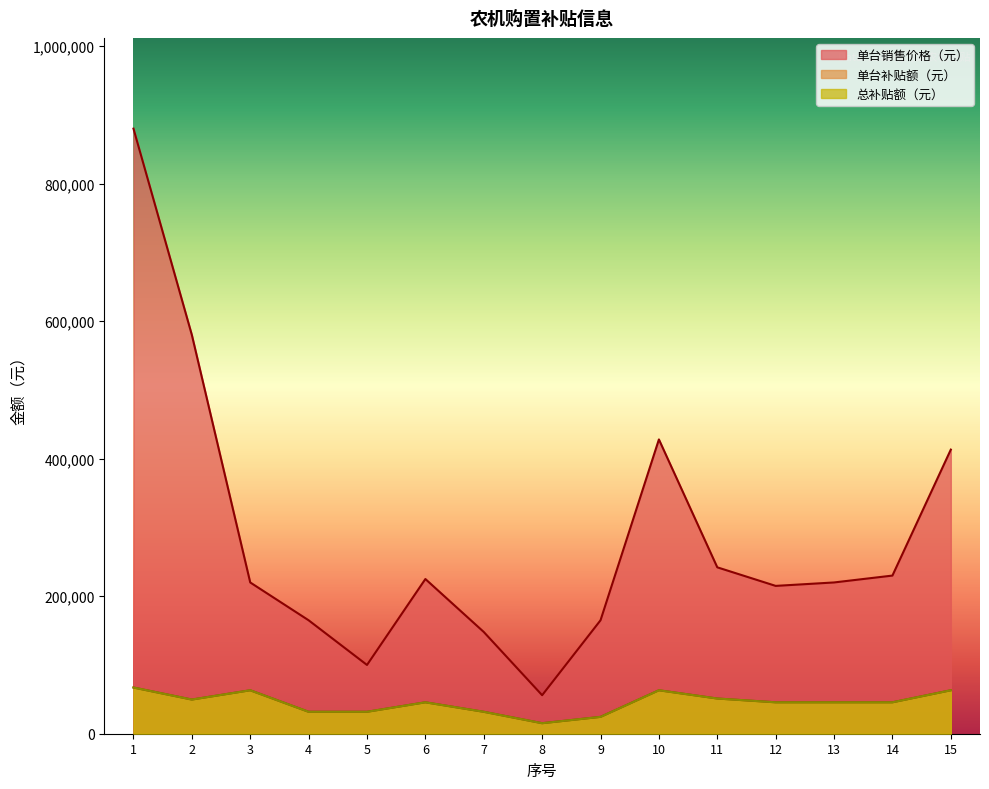

Reading left to right, transcribe all the data shown in this chart.

单台销售价格（元）: 880000	580000	220000	165000	100000	225000	148000	56000	165000	428000	242000	215000	220000	230000	413200
单台补贴额（元）: 67200	49700	63200	31900	31900	45700	31900	15300	24500	63200	51200	45700	45700	45700	63200
总补贴额（元）: 67200	49700	63200	31900	31900	45700	31900	15300	24500	63200	51200	45700	45700	45700	63200